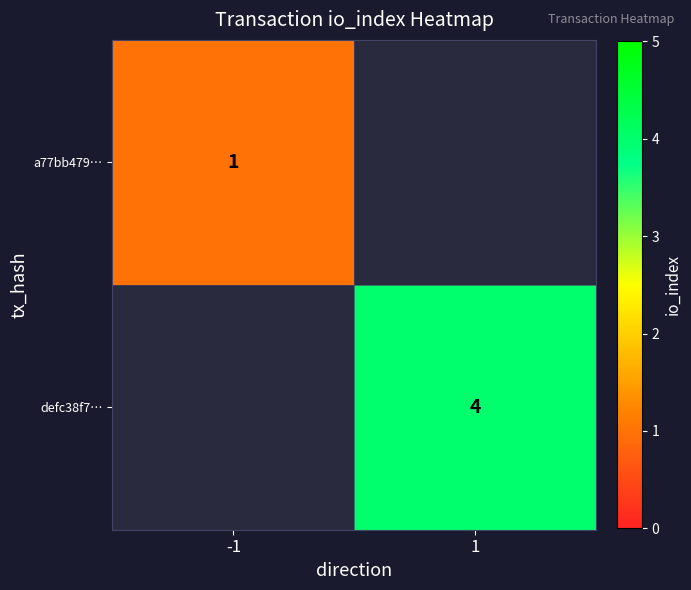

True or false: defc38f7… has a value of 4 at 1.

True